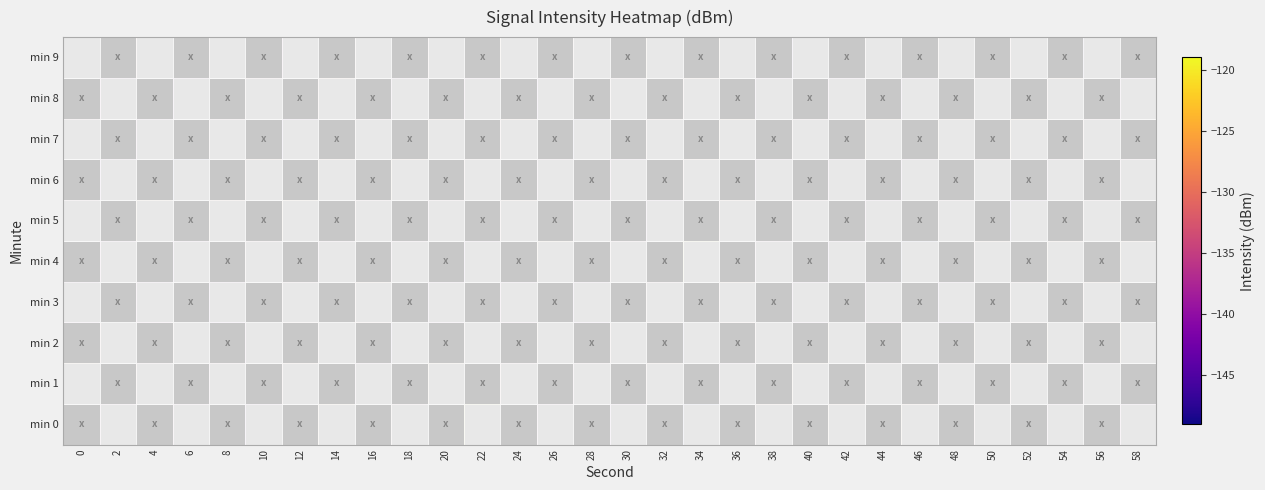

Reading left to right, transcribe all the data shown in this chart.

min 0: 0=-138.9	2=-136.0	4=-129.6	6=-136.8	8=-133.0	10=-140.4	12=-137.5	14=-127.6	16=-132.6	18=-132.7	20=-143.8	22=-119.2	24=-132.3	26=-137.0	28=-129.0	30=-139.6	32=-129.6	34=-148.9	36=-145.9	38=-130.0	40=-130.5	42=-128.1	44=-126.4	46=-127.8	48=-132.3	50=-131.1	52=-127.2	54=-135.8	56=-128.5	58=-138.4
min 1: 0=-125.8	2=-129.3	4=-131.7	6=-139.2	8=-135.7	10=-138.2	12=-129.1	14=-140.0	16=-136.9	18=-132.4	20=-125.8	22=-129.3	24=-131.7	26=-139.2	28=-135.7	30=-138.2	32=-129.1	34=-140.0	36=-136.9	38=-132.4	40=-125.8	42=-129.3	44=-131.7	46=-139.2	48=-135.7	50=-138.2	52=-129.1	54=-140.0	56=-136.9	58=-132.4
min 2: 0=-131.7	2=-129.6	4=-136.8	6=-133.0	8=-140.4	10=-137.5	12=-127.6	14=-132.6	16=-132.7	18=-143.8	20=-119.2	22=-132.3	24=-137.0	26=-129.0	28=-139.6	30=-129.6	32=-148.9	34=-145.9	36=-130.0	38=-130.5	40=-128.1	42=-126.4	44=-127.8	46=-132.3	48=-131.1	50=-127.2	52=-135.8	54=-128.5	56=-138.4	58=-125.8
min 3: 0=-139.2	2=-135.7	4=-138.2	6=-129.1	8=-140.0	10=-136.9	12=-132.4	14=-125.8	16=-129.3	18=-131.7	20=-139.2	22=-135.7	24=-138.2	26=-129.1	28=-140.0	30=-136.9	32=-132.4	34=-125.8	36=-129.3	38=-131.7	40=-139.2	42=-135.7	44=-138.2	46=-129.1	48=-140.0	50=-136.9	52=-132.4	54=-125.8	56=-129.3	58=-131.7
min 4: 0=-135.7	2=-138.2	4=-129.1	6=-140.0	8=-136.9	10=-132.4	12=-138.9	14=-136.0	16=-129.6	18=-136.8	20=-133.0	22=-140.4	24=-137.5	26=-127.6	28=-132.6	30=-132.7	32=-143.8	34=-119.2	36=-132.3	38=-137.0	40=-129.0	42=-139.6	44=-129.6	46=-148.9	48=-145.9	50=-130.0	52=-130.5	54=-128.1	56=-126.4	58=-127.8
min 5: 0=-132.3	2=-131.1	4=-127.2	6=-135.8	8=-128.5	10=-138.4	12=-125.8	14=-129.3	16=-131.7	18=-139.2	20=-135.7	22=-138.2	24=-129.1	26=-140.0	28=-136.9	30=-132.4	32=-138.9	34=-136.0	36=-129.6	38=-136.8	40=-133.0	42=-140.4	44=-137.5	46=-127.6	48=-132.6	50=-132.7	52=-143.8	54=-119.2	56=-132.3	58=-137.0
min 6: 0=-129.0	2=-139.6	4=-129.6	6=-148.9	8=-145.9	10=-130.0	12=-130.5	14=-128.1	16=-126.4	18=-127.8	20=-132.3	22=-131.1	24=-127.2	26=-135.8	28=-128.5	30=-138.4	32=-125.8	34=-129.3	36=-131.7	38=-139.2	40=-135.7	42=-138.2	44=-129.1	46=-140.0	48=-136.9	50=-132.4	52=-138.9	54=-136.0	56=-129.6	58=-136.8
min 7: 0=-133.0	2=-140.4	4=-137.5	6=-127.6	8=-132.6	10=-132.7	12=-143.8	14=-119.2	16=-132.3	18=-137.0	20=-129.0	22=-139.6	24=-129.6	26=-148.9	28=-145.9	30=-130.0	32=-130.5	34=-128.1	36=-126.4	38=-127.8	40=-132.3	42=-131.1	44=-127.2	46=-135.8	48=-128.5	50=-138.4	52=-125.8	54=-129.3	56=-131.7	58=-139.2
min 8: 0=-135.7	2=-138.2	4=-129.1	6=-140.0	8=-136.9	10=-132.4	12=-125.8	14=-129.3	16=-131.7	18=-139.2	20=-135.7	22=-138.2	24=-129.1	26=-140.0	28=-136.9	30=-132.4	32=-125.8	34=-129.3	36=-131.7	38=-139.2	40=-135.7	42=-138.2	44=-129.1	46=-140.0	48=-136.9	50=-132.4	52=-125.8	54=-129.3	56=-131.7	58=-139.2
min 9: 0=-138.9	2=-136.0	4=-129.6	6=-136.8	8=-133.0	10=-140.4	12=-137.5	14=-127.6	16=-132.6	18=-132.7	20=-130.5	22=-128.1	24=-126.4	26=-127.8	28=-132.3	30=-131.1	32=-127.2	34=-135.8	36=-128.5	38=-138.4	40=-143.8	42=-119.2	44=-132.3	46=-137.0	48=-129.0	50=-139.6	52=-129.6	54=-148.9	56=-145.9	58=-130.0